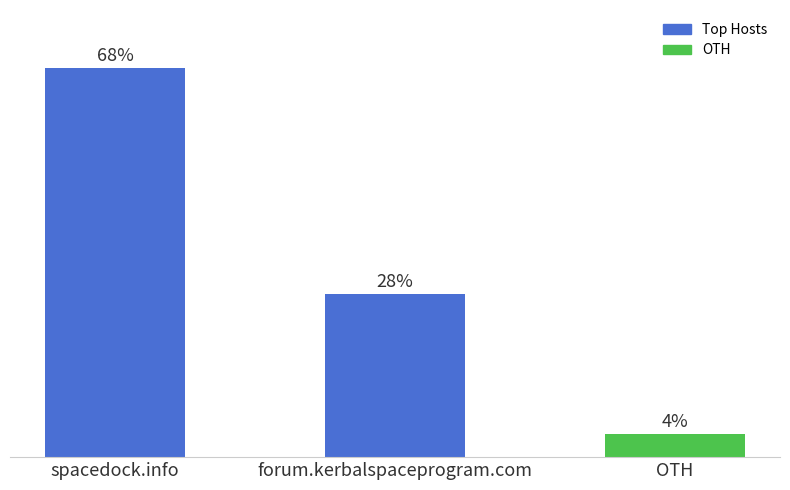

Are the bars horizontal?

No